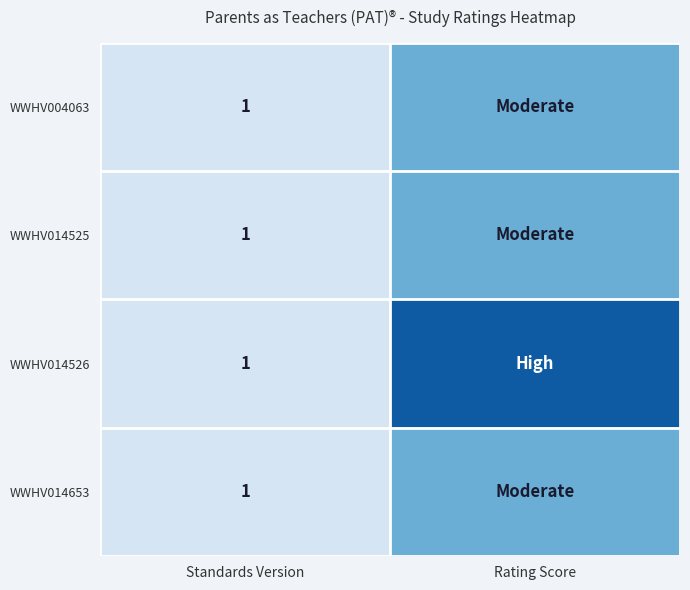

What is the total value across all series at Standards Version?

4